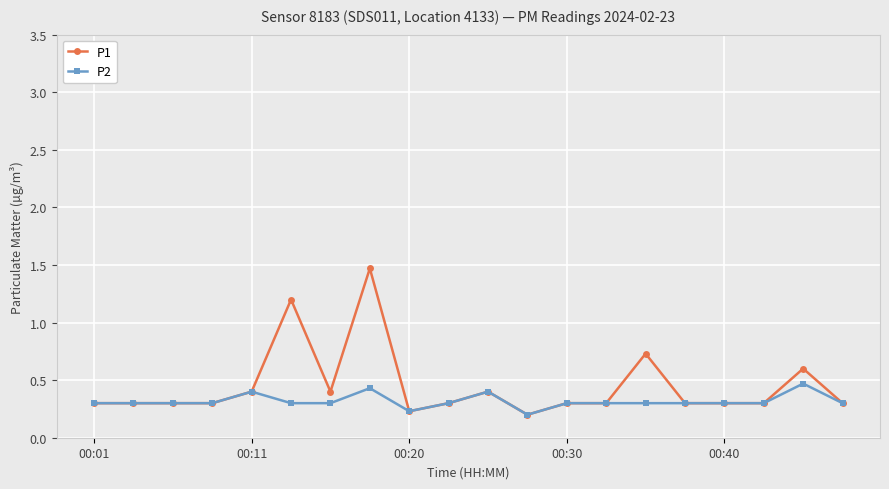

Count the number of data series in this chart.

2